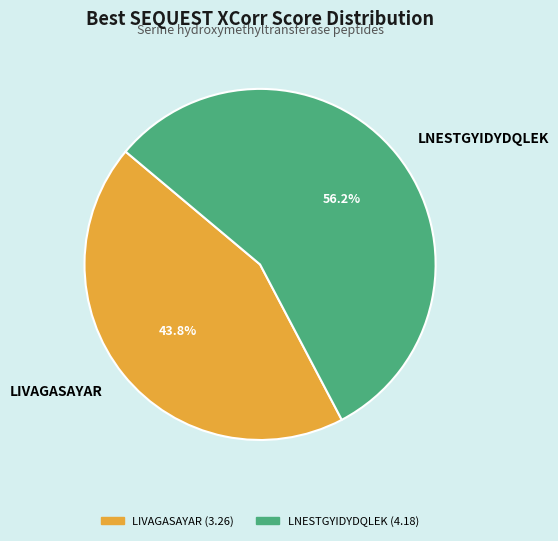

Which category has the biggest portion of the pie?

LNESTGYIDYDQLEK